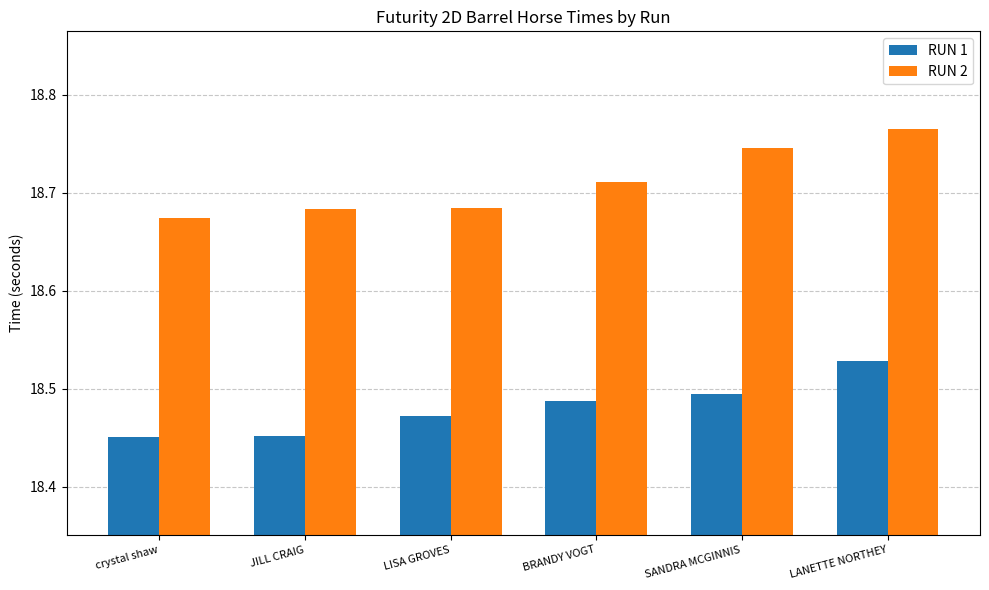

Count the RUN 2 values in the range 18 to 19.

6